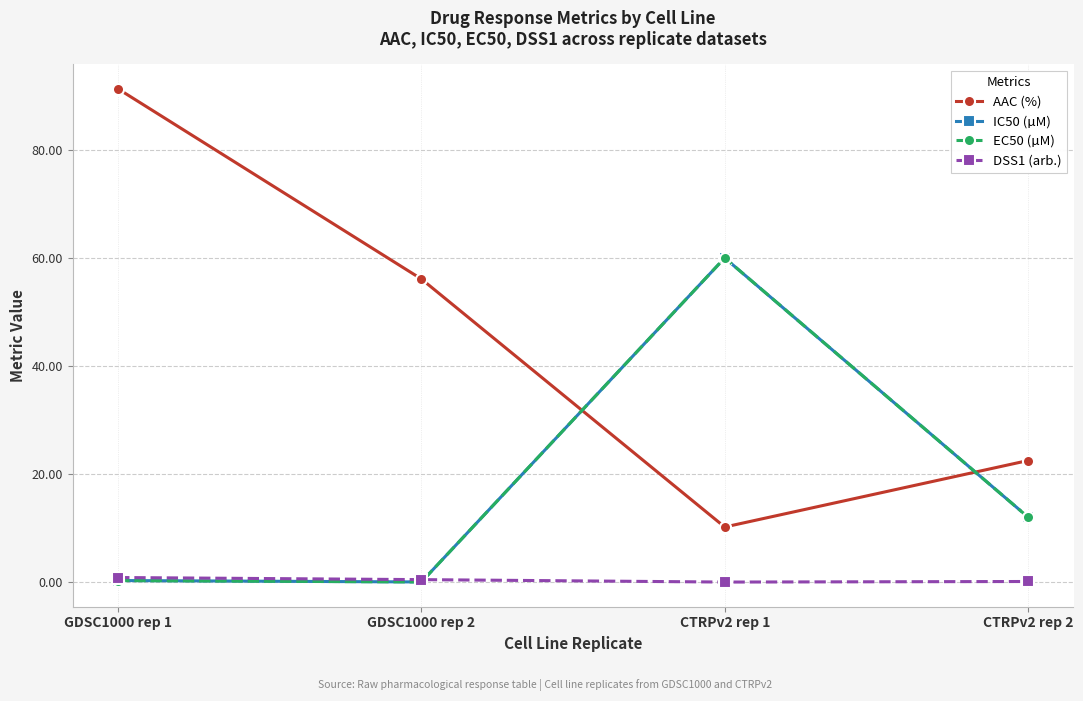

At which category is the sum across all series the highest?

CTRPv2 rep 1